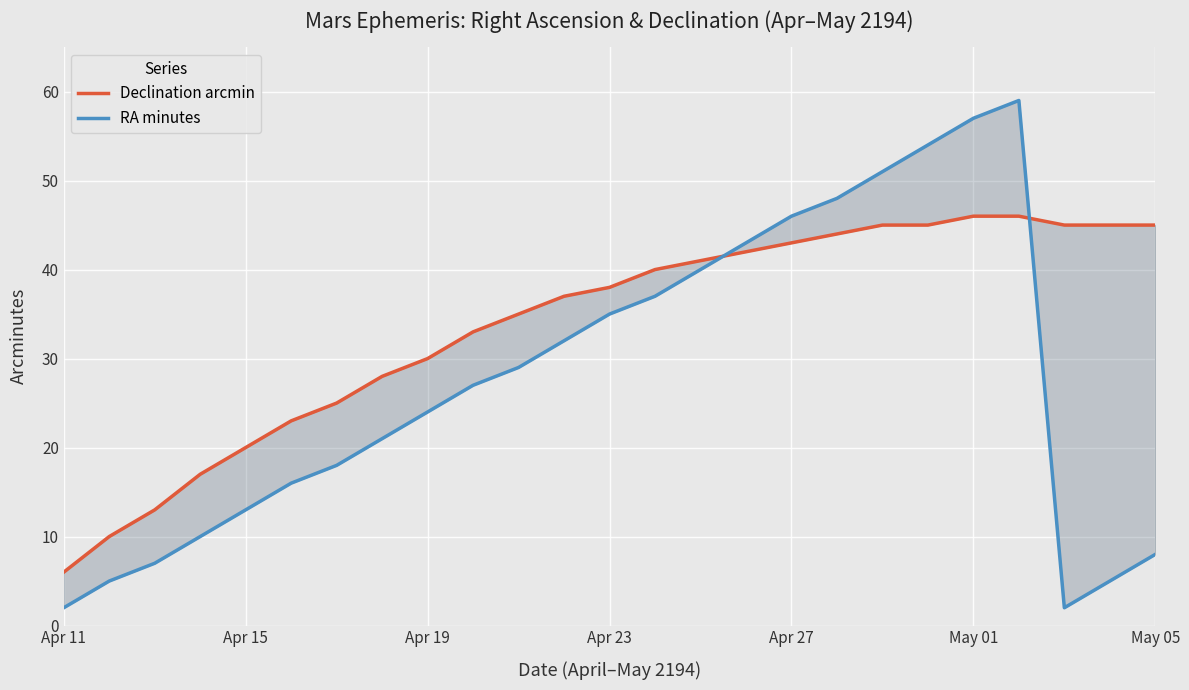

The RA minutes series shows 17 at Apr 23. True or false?

False